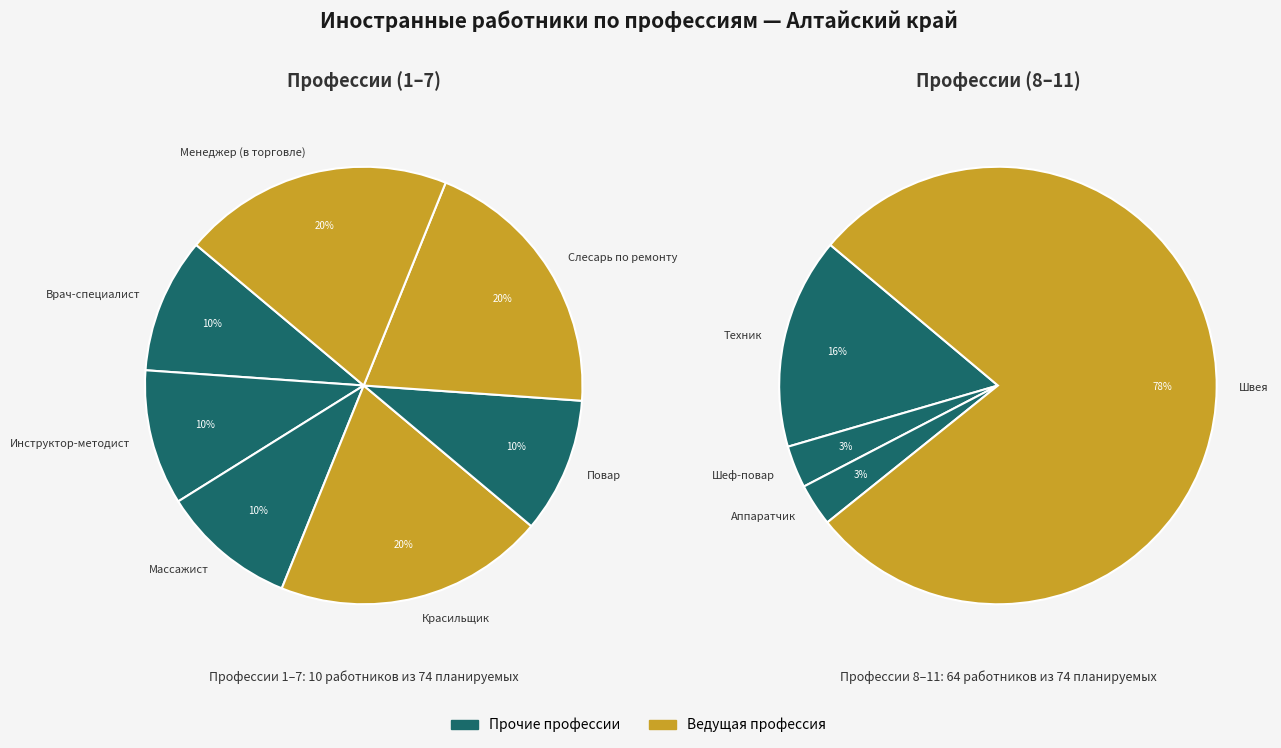

Rank the categories by value from lowest to highest.

Врач-специалист, Инструктор-методист, Массажист, Повар, Красильщик, Слесарь по ремонту, Менеджер (в торговле), Шеф-повар, Аппаратчик, Техник, Швея